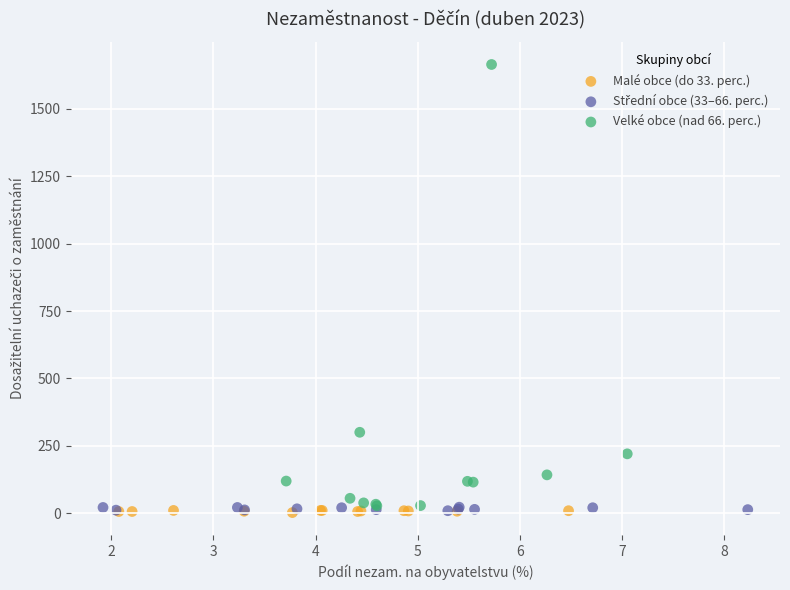

Which series has the largest Y range (max minus min)?

Velké obce (nad 66. perc.)